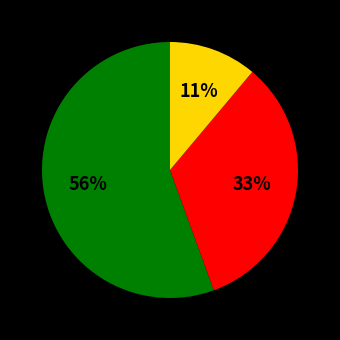

To the nearest percent, what is the average slice percentage?

33%